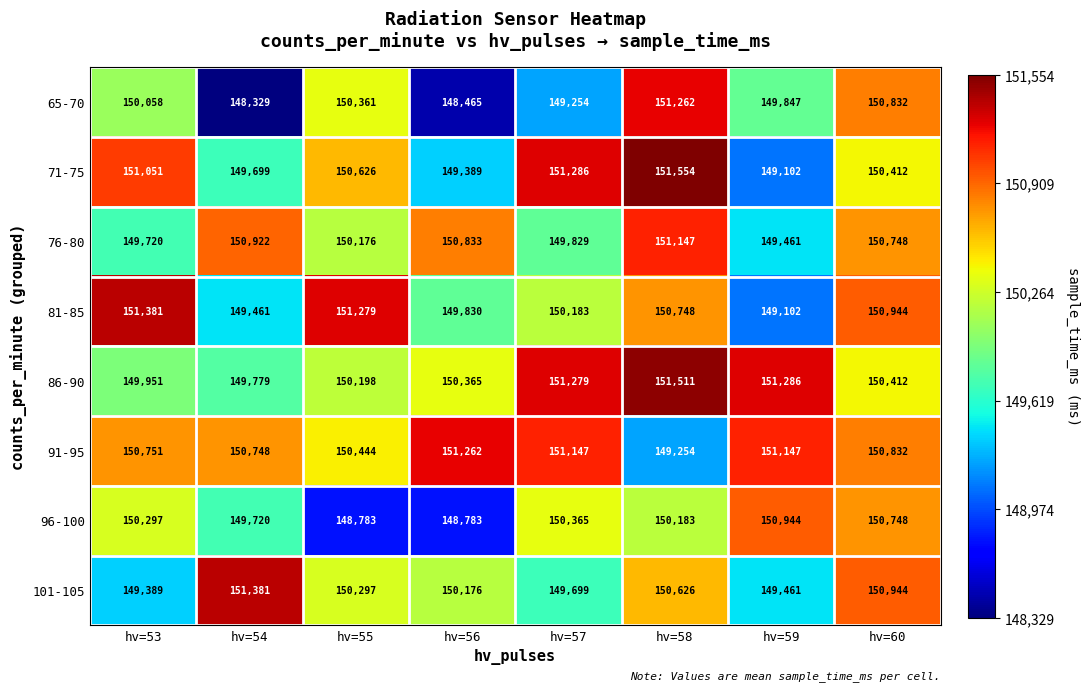

At how many categories does at least one series exceed 149478?

8